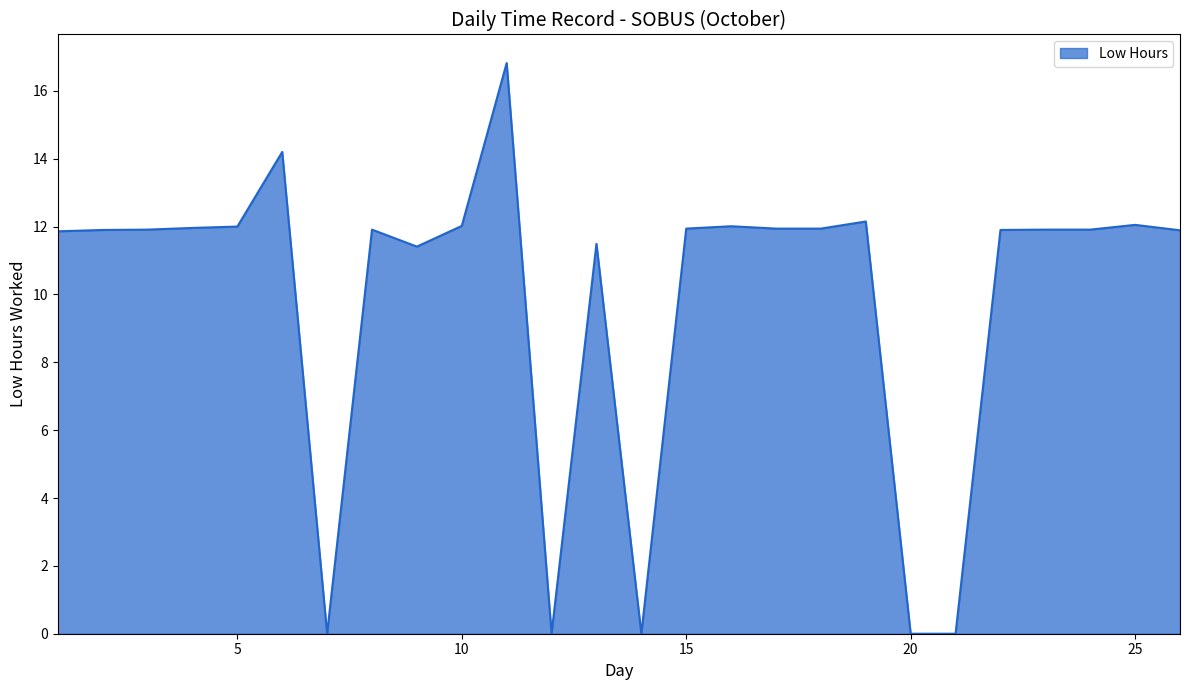

What is the maximum value shown in the chart?

16.8